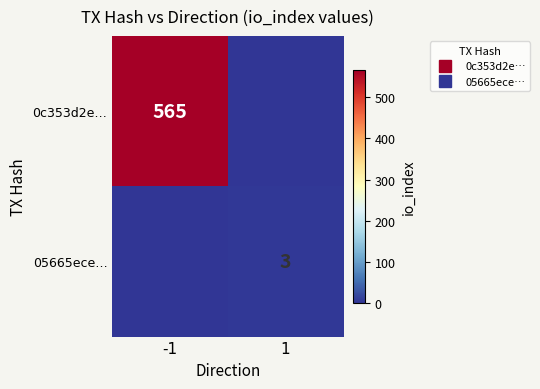

The value of 05665ece… at -1 is -1. True or false?

False